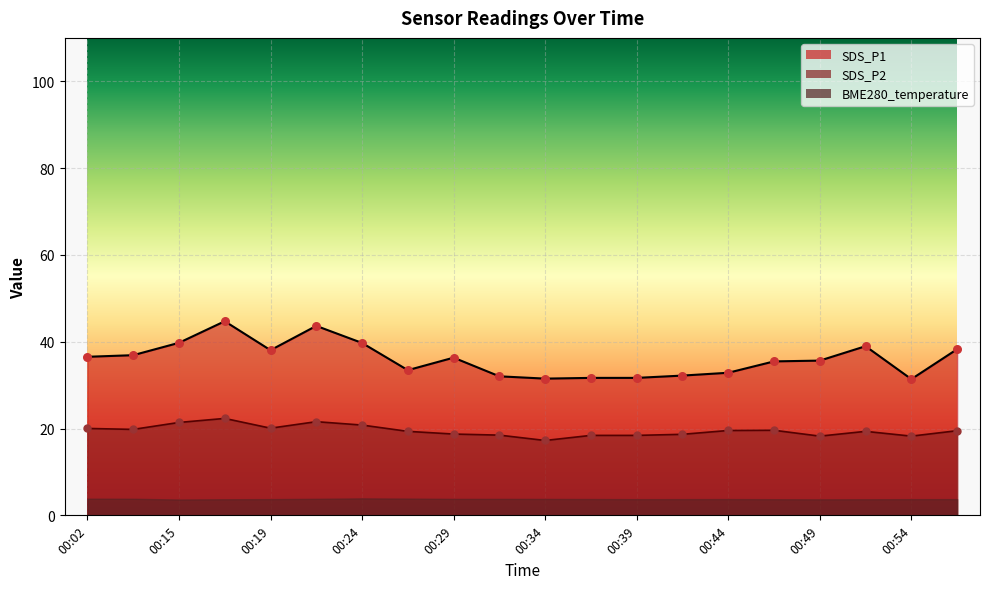

At which category is the sum across all series the highest?

00:17